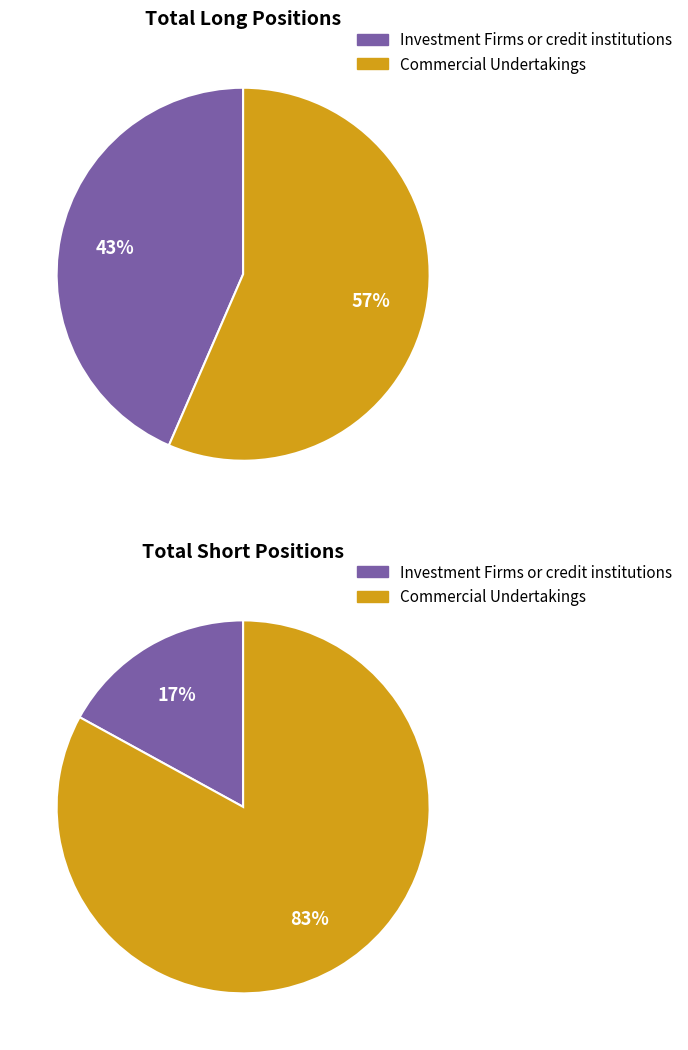

What percentage is the Commercial Undertakings slice, to the nearest percent?

83%